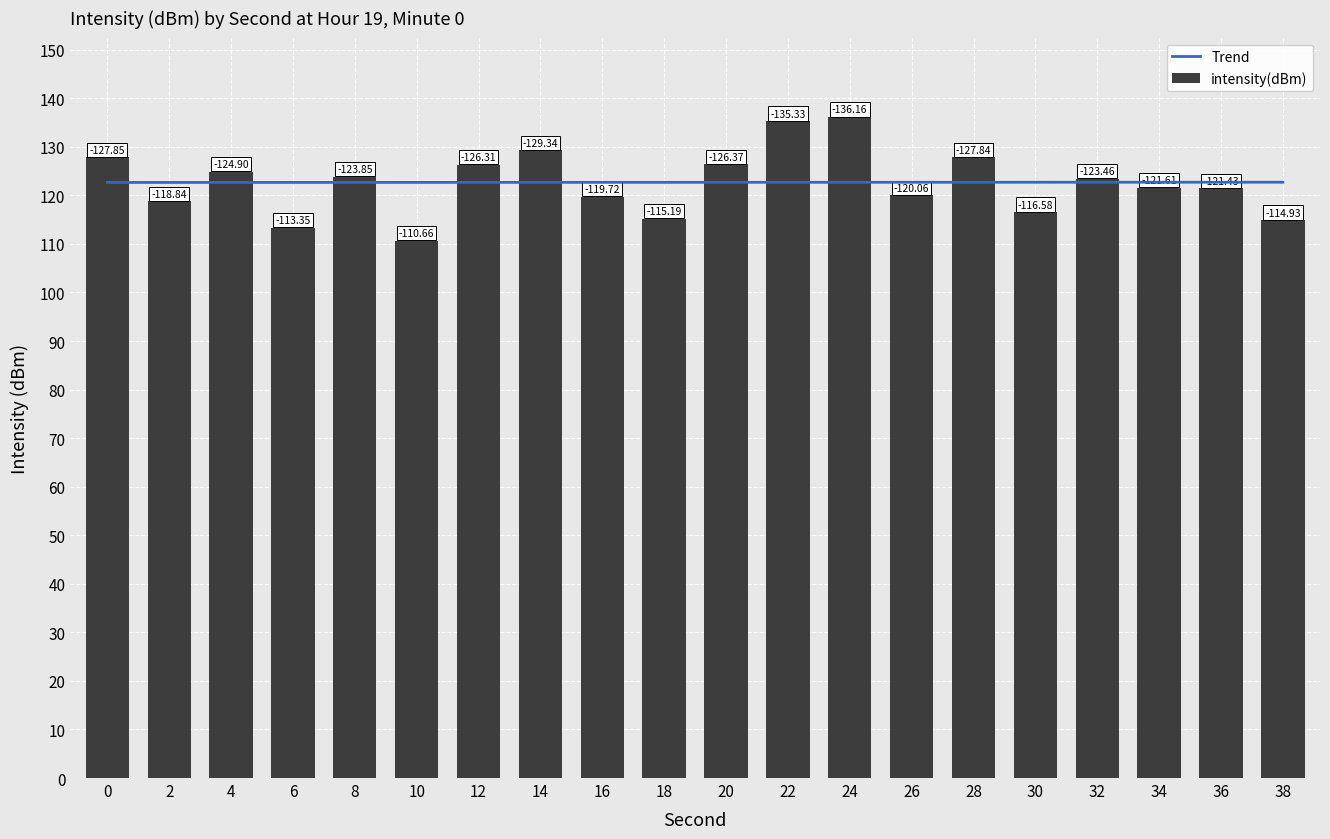

Reading right to left, transcribe all the data shown in this chart.

114.9	121.4	121.6	123.5	116.6	127.8	120.1	136.2	135.3	126.4	115.2	119.7	129.3	126.3	110.7	123.8	113.4	124.9	118.8	127.9